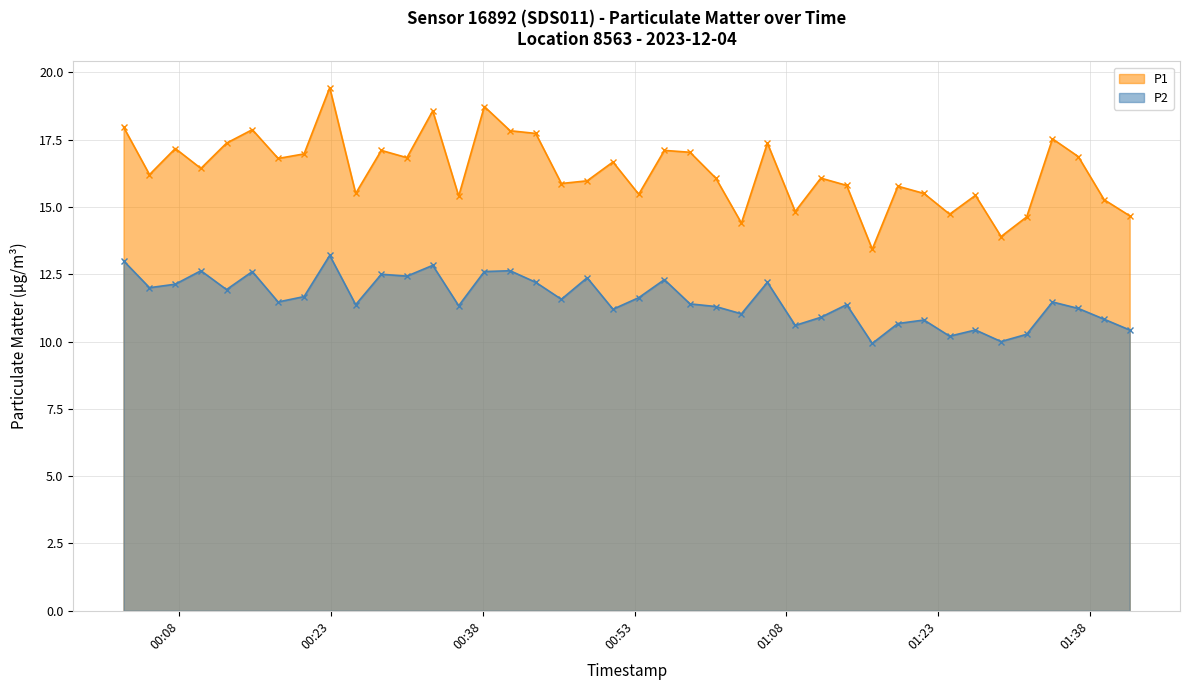

What is the difference between the highest and lowest values at 2023-12-04T00:58:29?

5.6